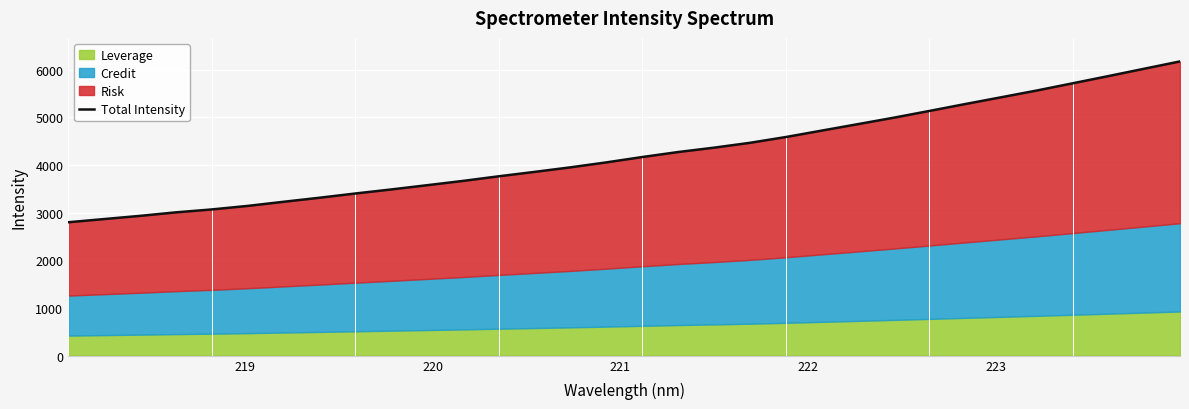

Reading left to right, list all the values displayed in this chart.

2798.8	2866.0	2932.8	3006.8	3068.0	3142.1	3228.7	3313.5	3402.6	3487.6	3576.7	3666.8	3764.1	3856.6	3952.2	4056.2	4168.4	4273.3	4364.8	4466.4	4587.7	4722.6	4857.0	4992.0	5134.7	5279.6	5421.3	5563.9	5715.3	5866.9	6021.5	6174.9